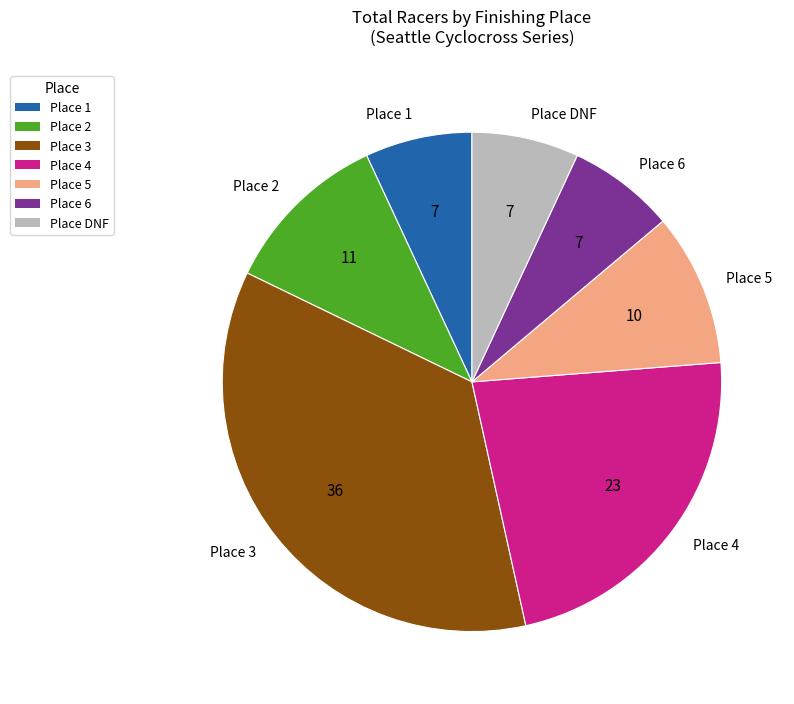

Count the number of slices in the pie.

7